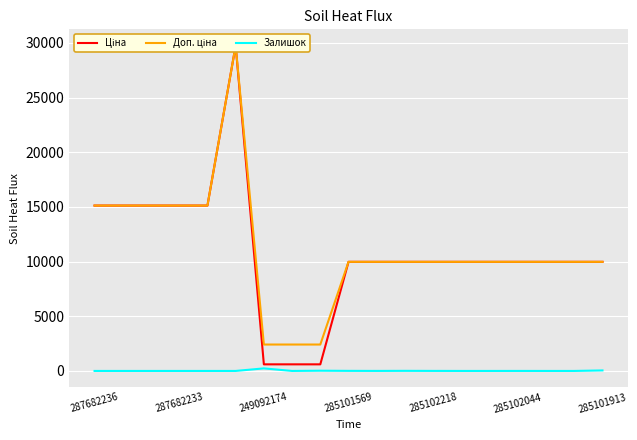

True or false: Доп. ціна has more than 2 interior local peaks.

False